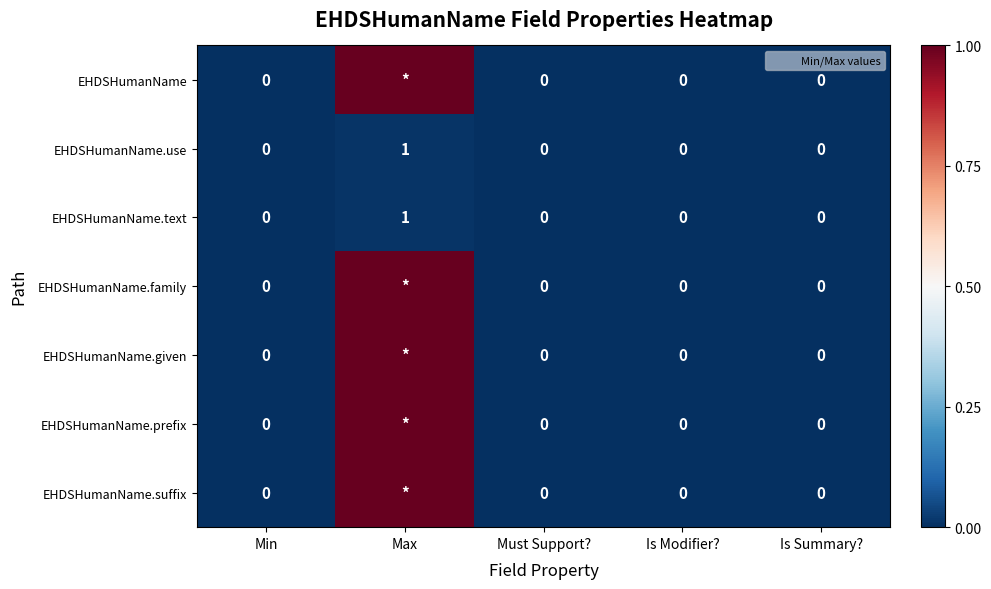

How many positive values does the EHDSHumanName series have?

1